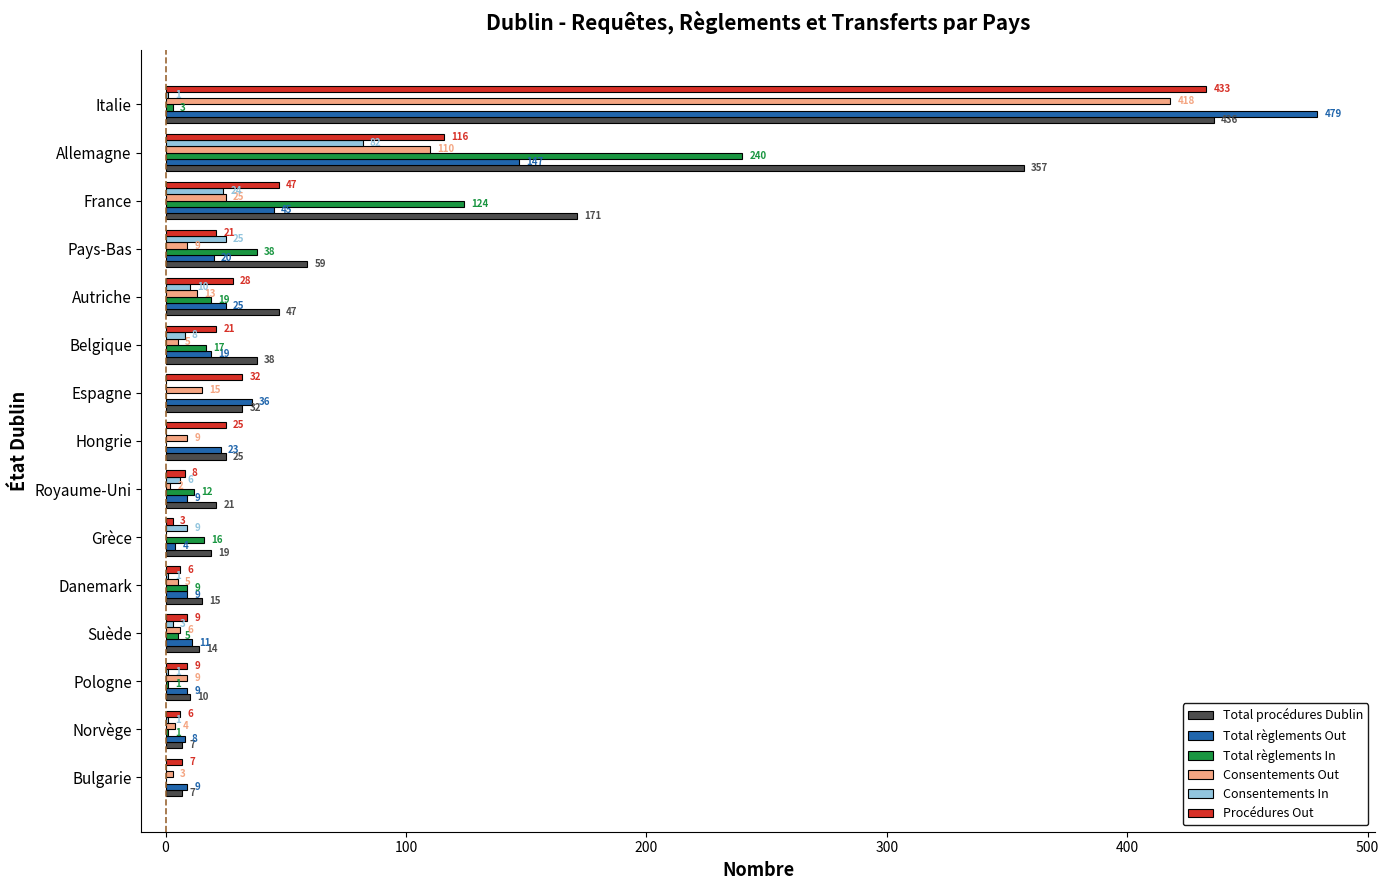

What is the maximum value for Total procédures Dublin?

436